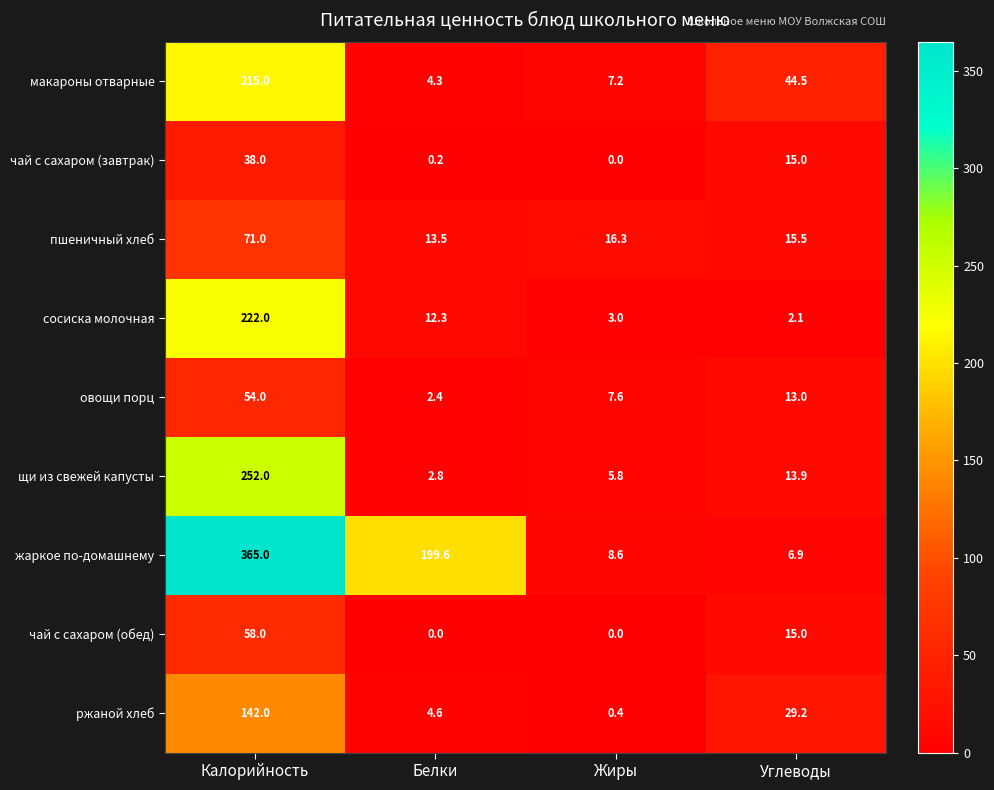

Rank the series at Калорийность from lowest to highest value.

чай с сахаром (завтрак), овощи порц, чай с сахаром (обед), пшеничный хлеб, ржаной хлеб, макароны отварные, сосиска молочная, щи из свежей капусты, жаркое по-домашнему